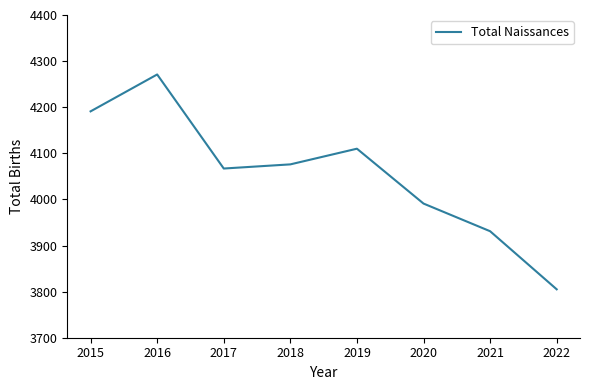

Is this an area chart (filled region under the line)?

No